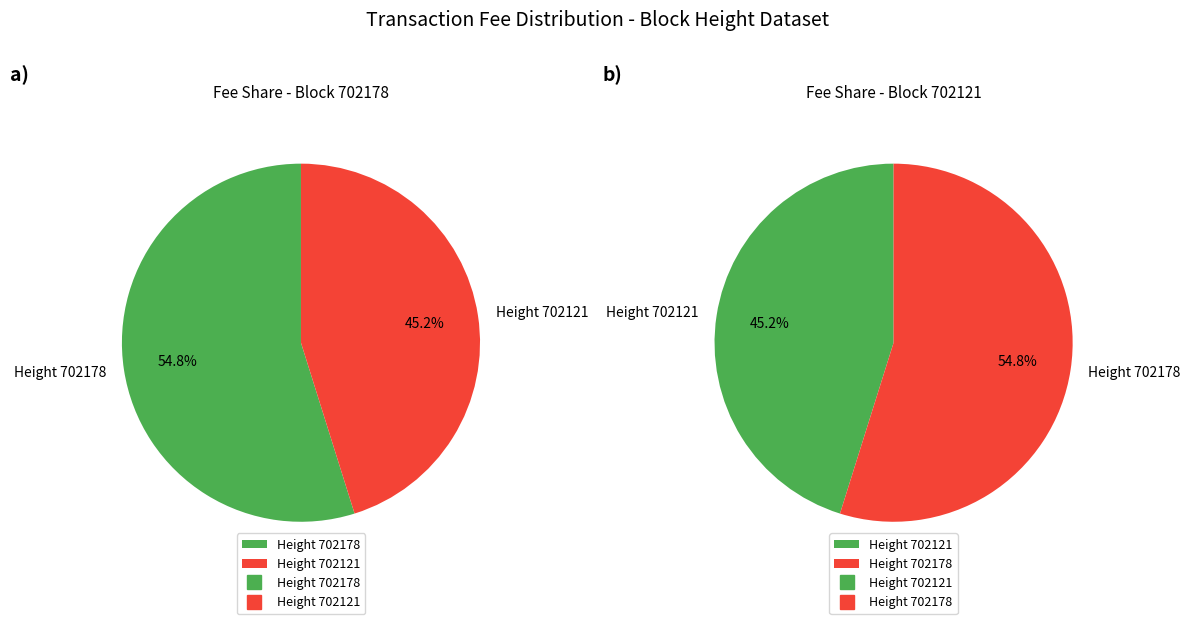

What percentage is the 702121 slice, to the nearest percent?

45%